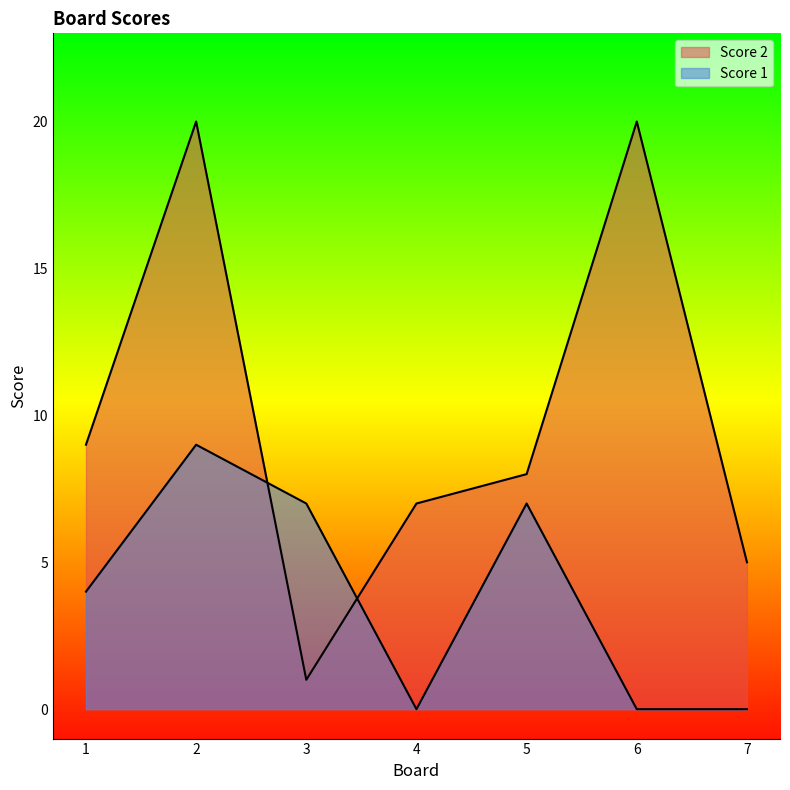

True or false: Score 2 and Score 1 cross at least once.

True